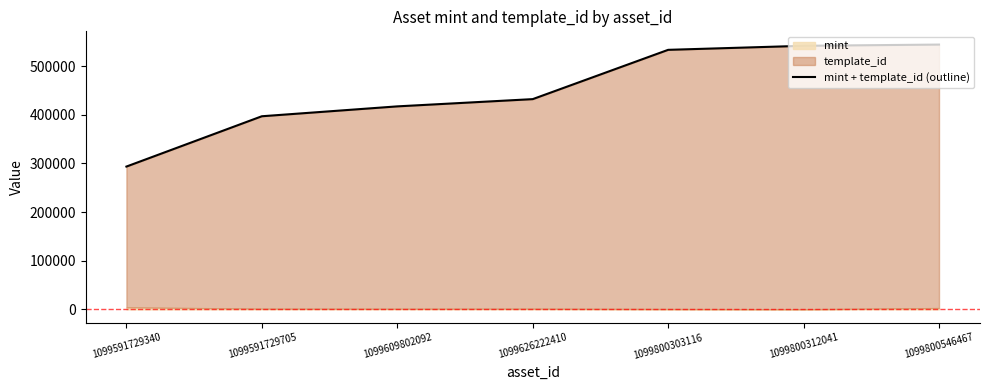

Rank the categories by value from lowest to highest.

1099591729340, 1099591729705, 1099609802092, 1099626222410, 1099800303116, 1099800312041, 1099800546467